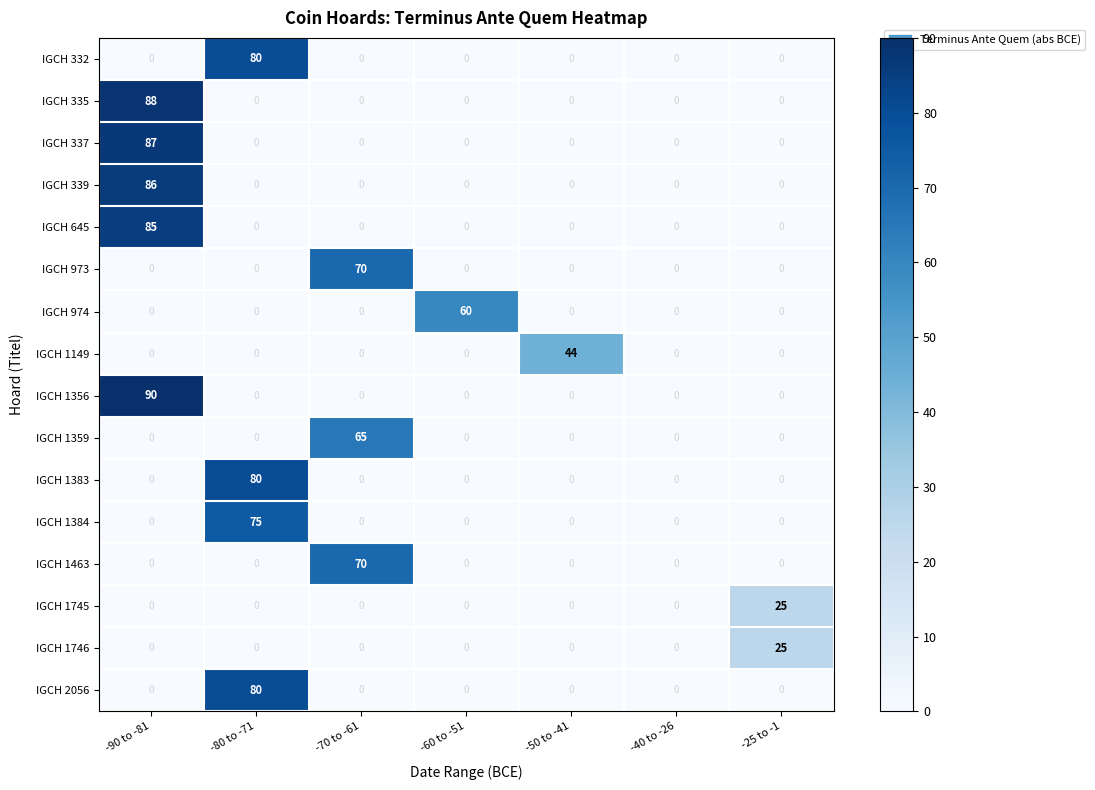

Which category has the highest value in the IGCH 1356 series?

-90 to -81